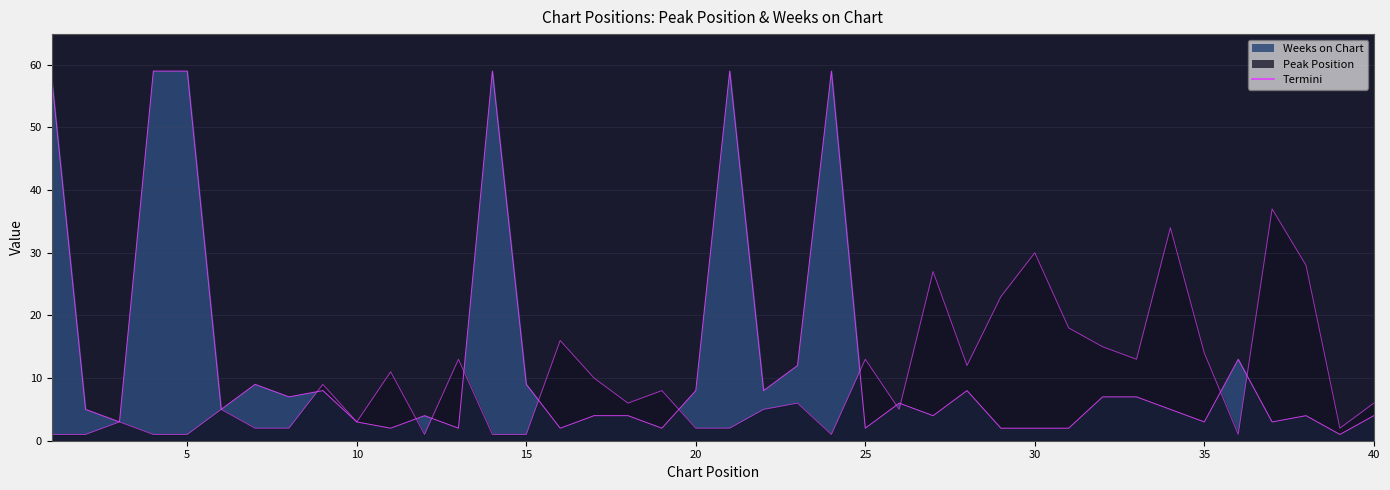

True or false: Weeks on Chart has a value of 7 at 33.

True